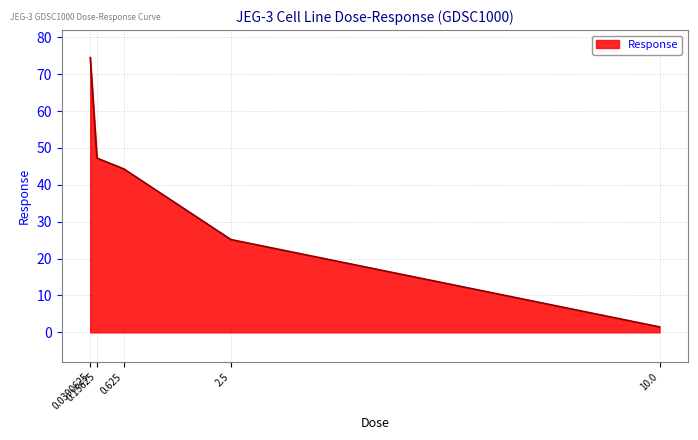

True or false: there are more than 2 points higher than both neighbors.

False